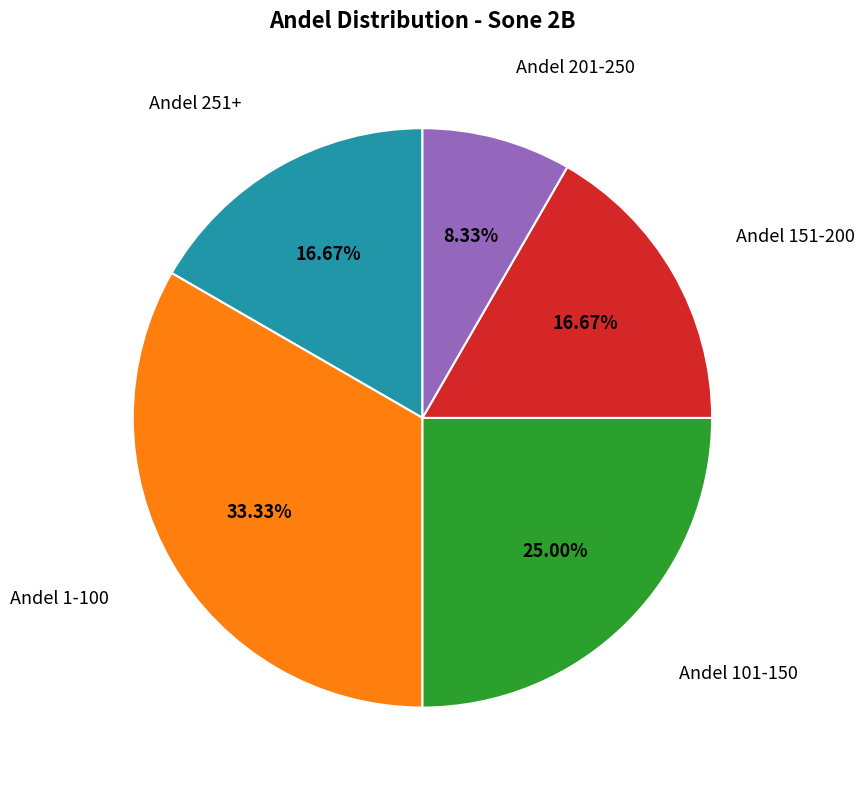

Is there any slice that represents more than half of the pie?

No